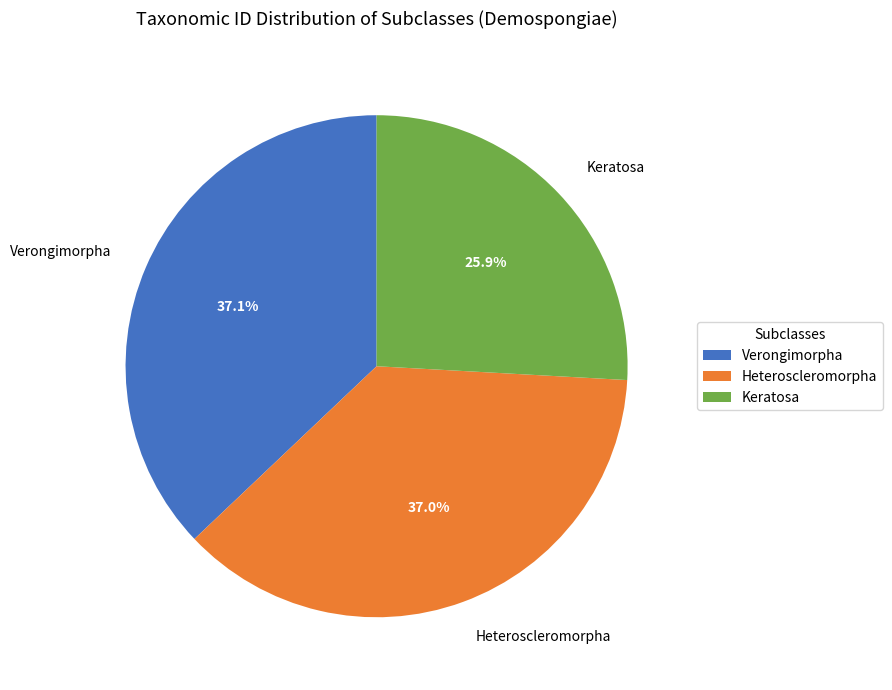

Which has a higher value, Keratosa or Verongimorpha?

Verongimorpha